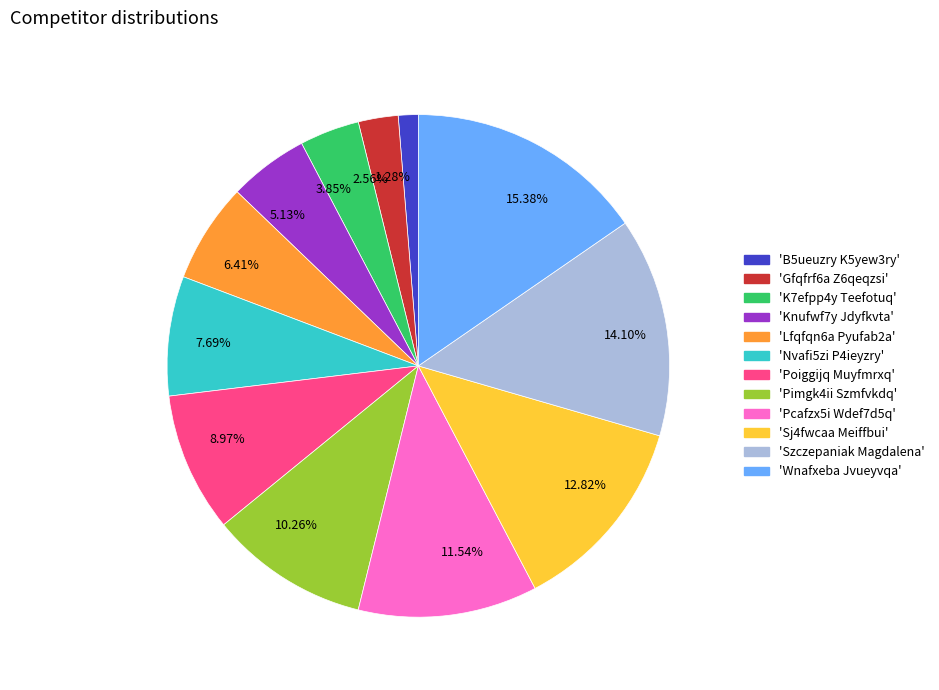

Rank the categories by value from highest to lowest.

15.38%, 14.10%, 12.82%, 11.54%, 10.26%, 8.97%, 7.69%, 6.41%, 5.13%, 3.85%, 2.56%, 1.28%